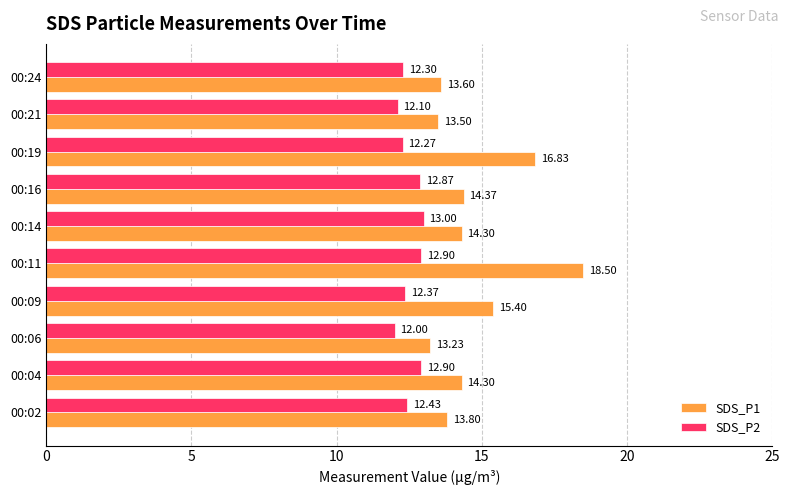

List the series in order of their overall mean, lowest first.

SDS_P2, SDS_P1